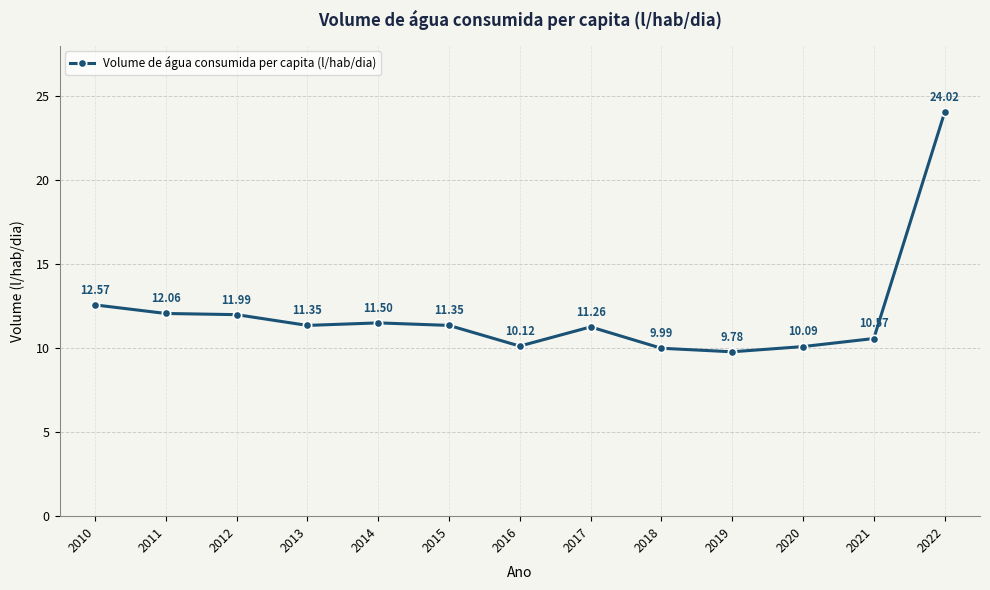

Is it true that the value at 2015 is 11.3?

True